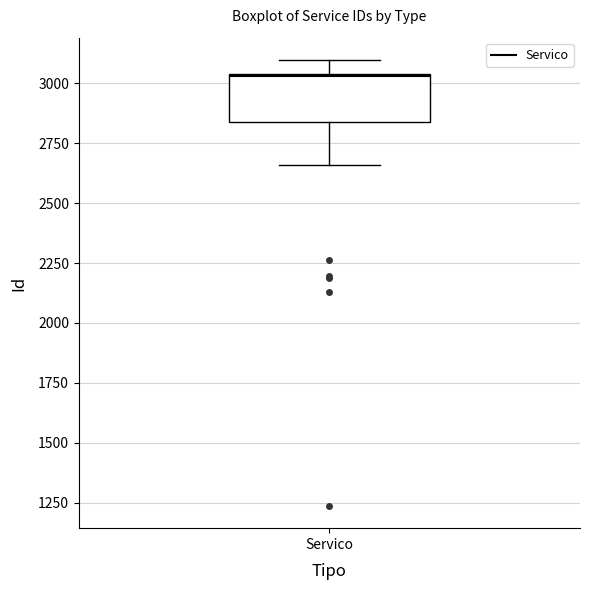

Read this box plot against the y-axis: the position of the median line, the range covered by the box, and the ends of both whiskers. The values are not printed on the chart, so give them approximately, as read against the axis.

median 3050, box 2850 to 3050, whiskers 2650 to 3100